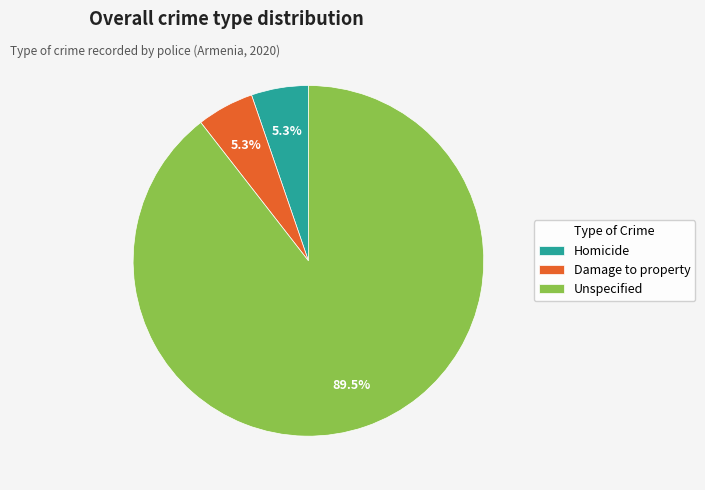

What portion of the pie excludes Homicide?

94.7%